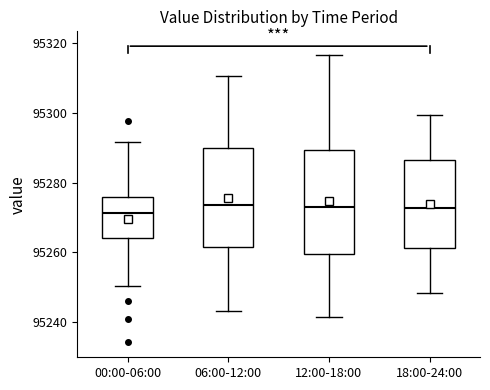

Reading left to right, read every box against the y-axis: the position of its median line, the range the box covers, and the ends of its whiskers. The values are not printed on the chart, so give them approximately, as read against the axis.

00:00-06:00: median 95272, box 95264 to 95276, whiskers 95250 to 95292
06:00-12:00: median 95274, box 95262 to 95290, whiskers 95244 to 95310
12:00-18:00: median 95274, box 95260 to 95290, whiskers 95242 to 95316
18:00-24:00: median 95272, box 95262 to 95286, whiskers 95248 to 95300